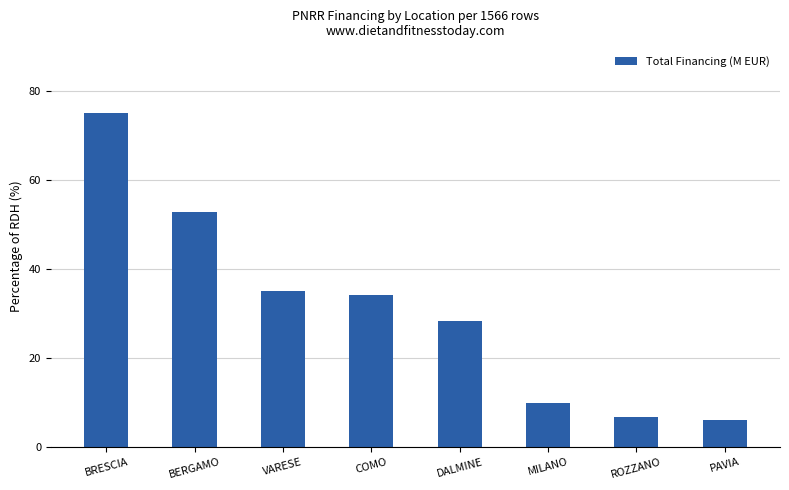

What is the difference between the values at PAVIA and DALMINE?

22.4